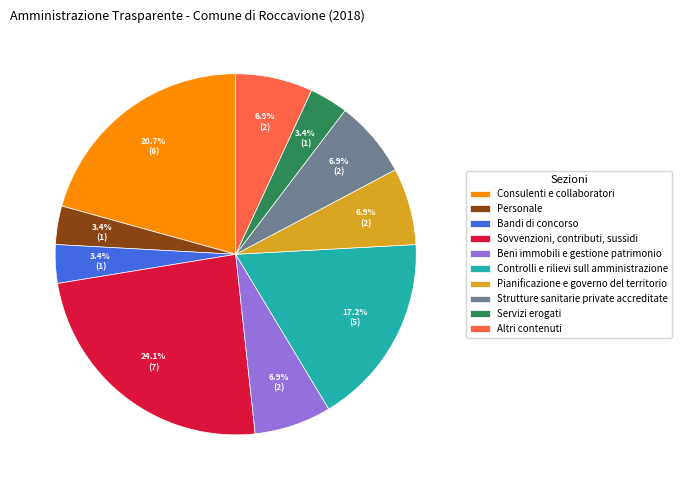

Is it true that Pianificazione e governo del territorio is 1% of the pie?

False